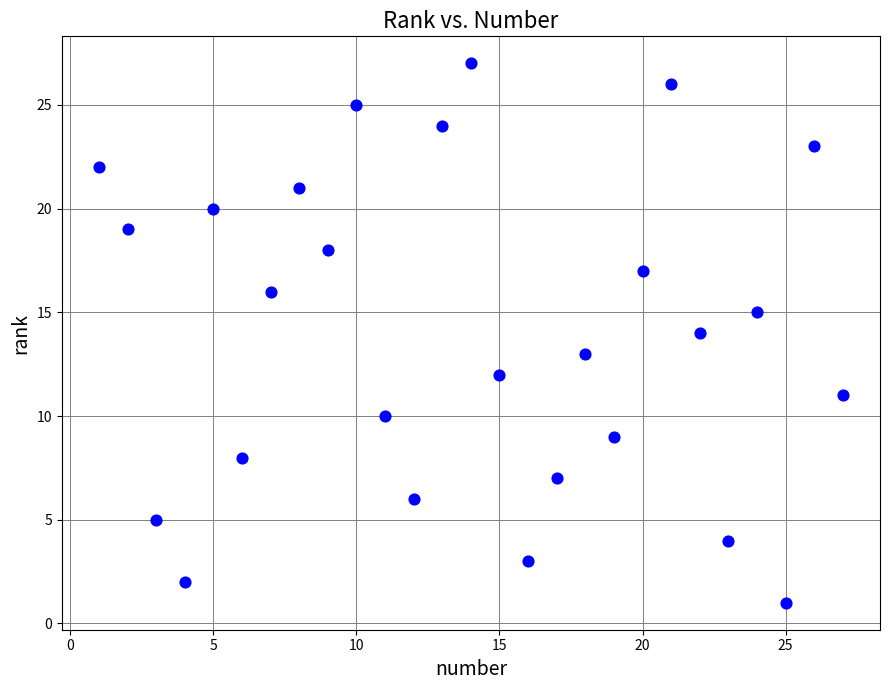

What is the range of Y values (max minus min)?

26